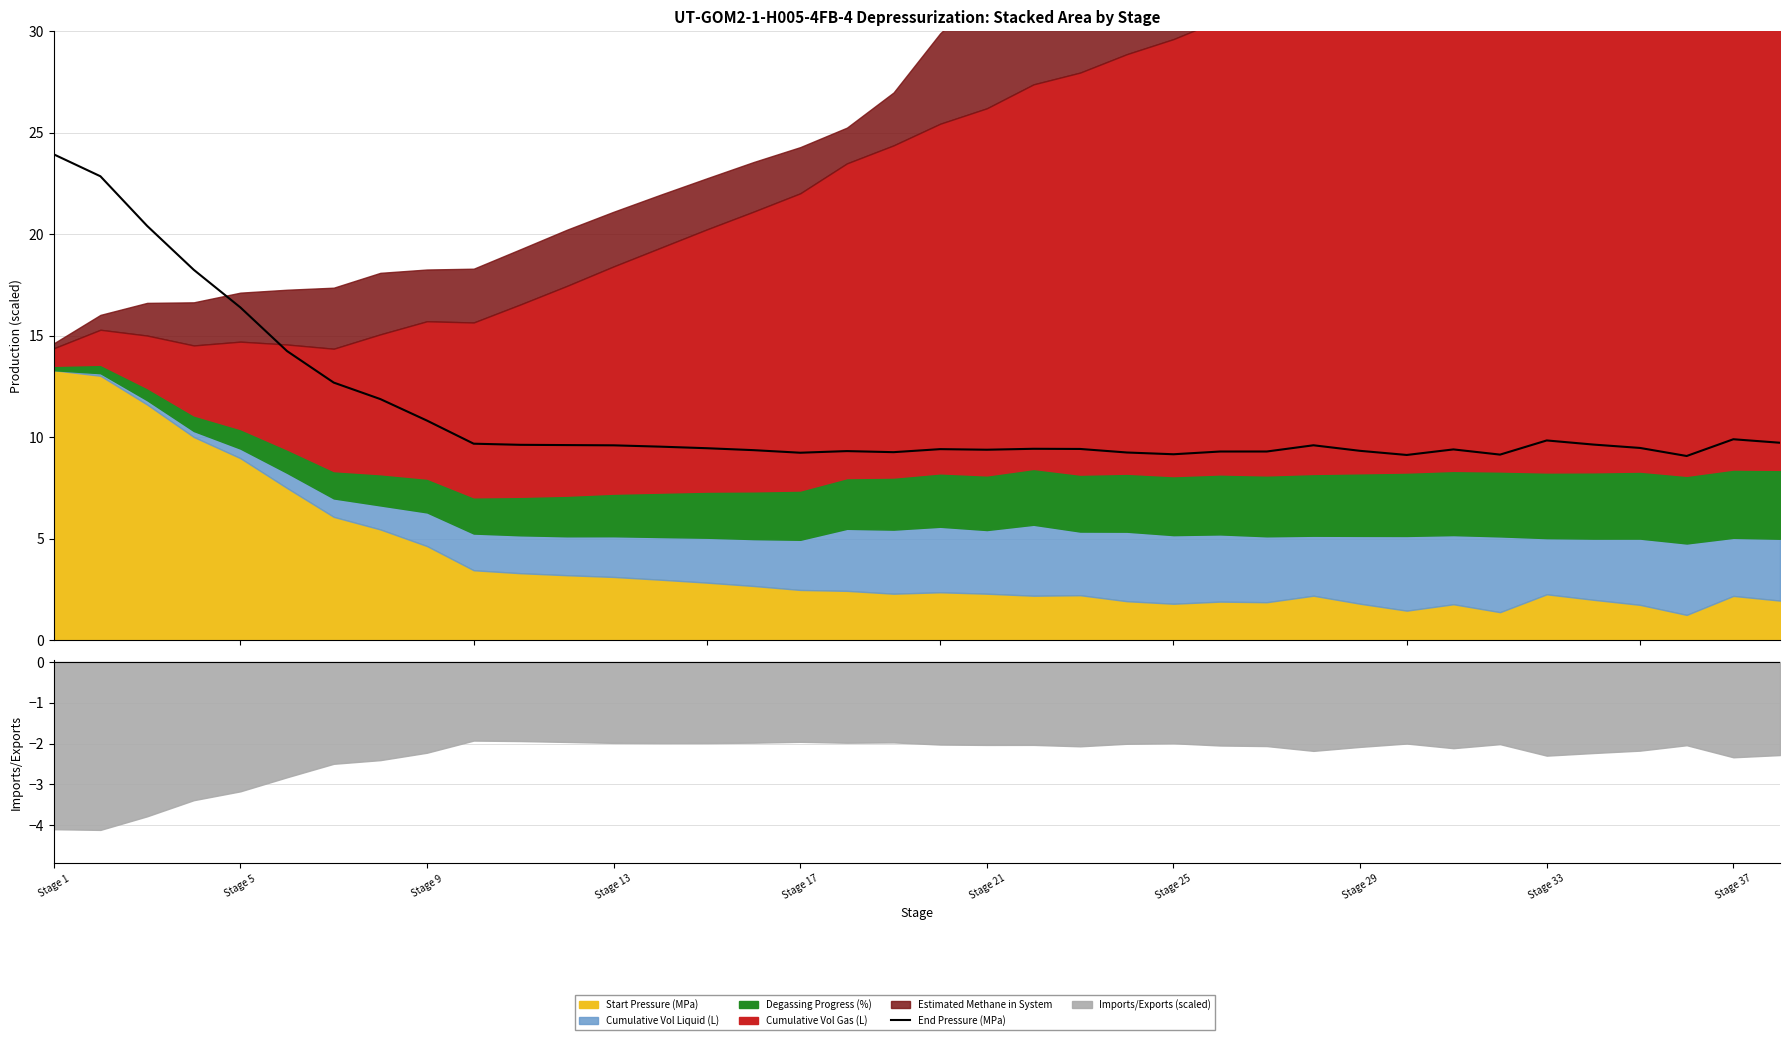

Does the chart display data point markers on the line(s)?

No